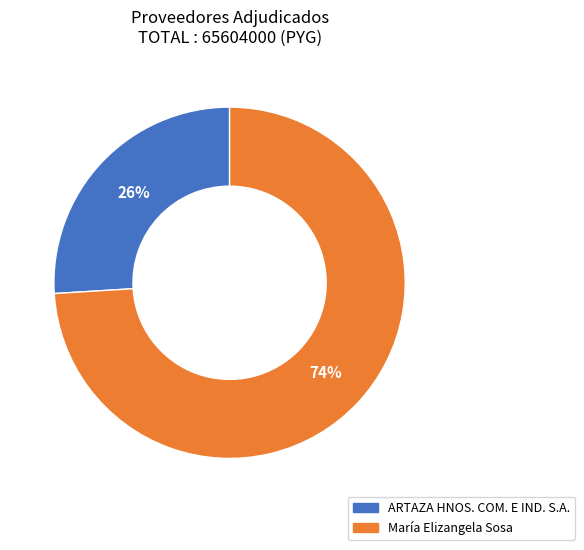

Do ARTAZA HNOS. COM. E IND. S.A. and María Elizangela Sosa together represent more than half of the pie?

Yes